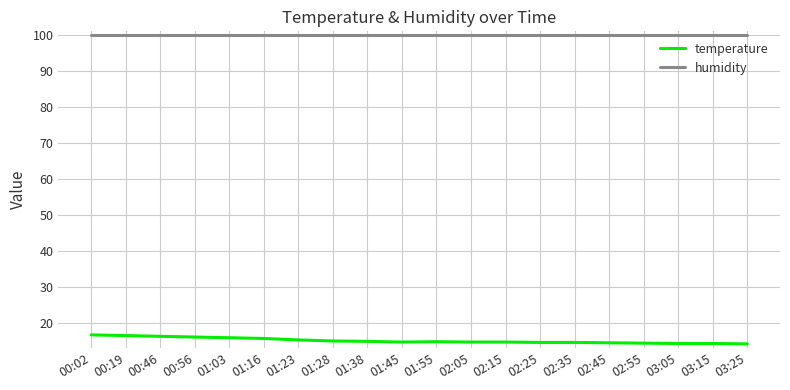

Is the value of humidity at 00:46 greater than the value of temperature at 01:28?

Yes